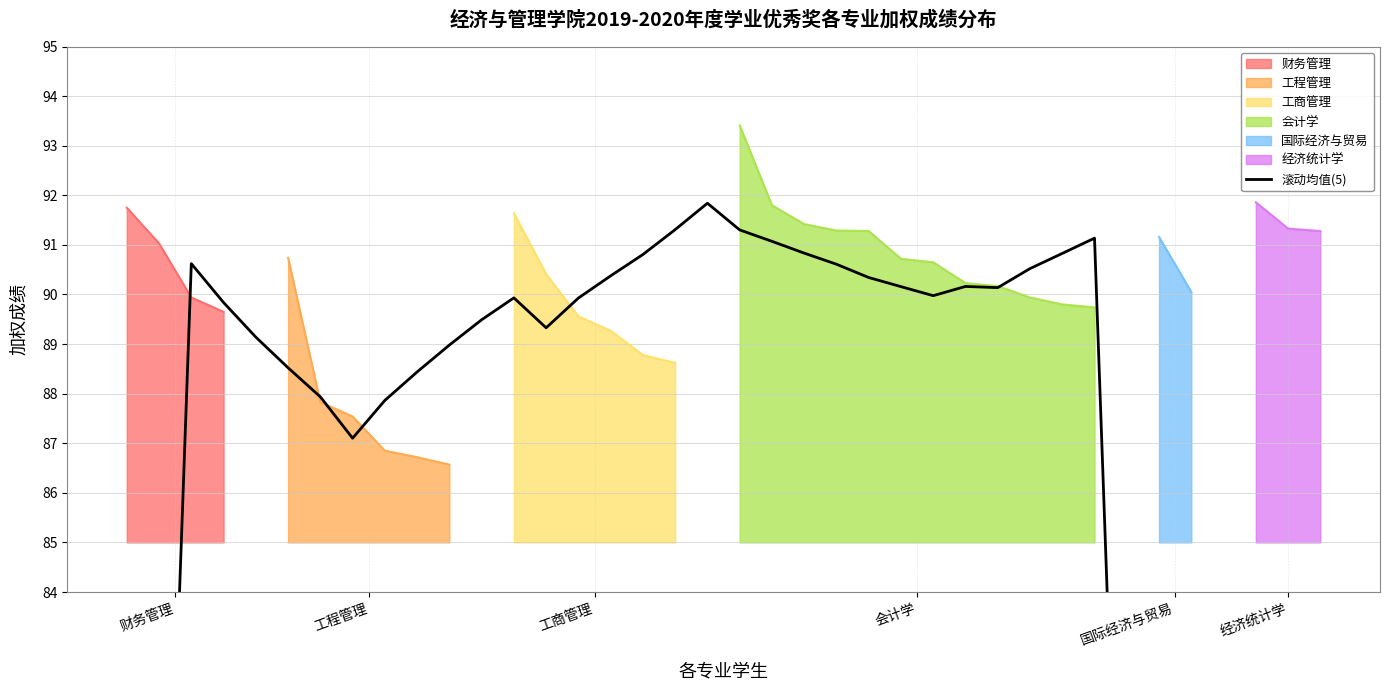

What is the minimum value for 财务管理?

89.7